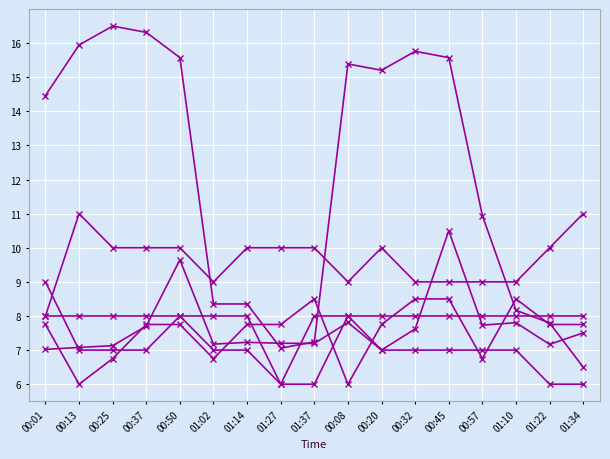

What is the label of the 11th point from the right?

01:14